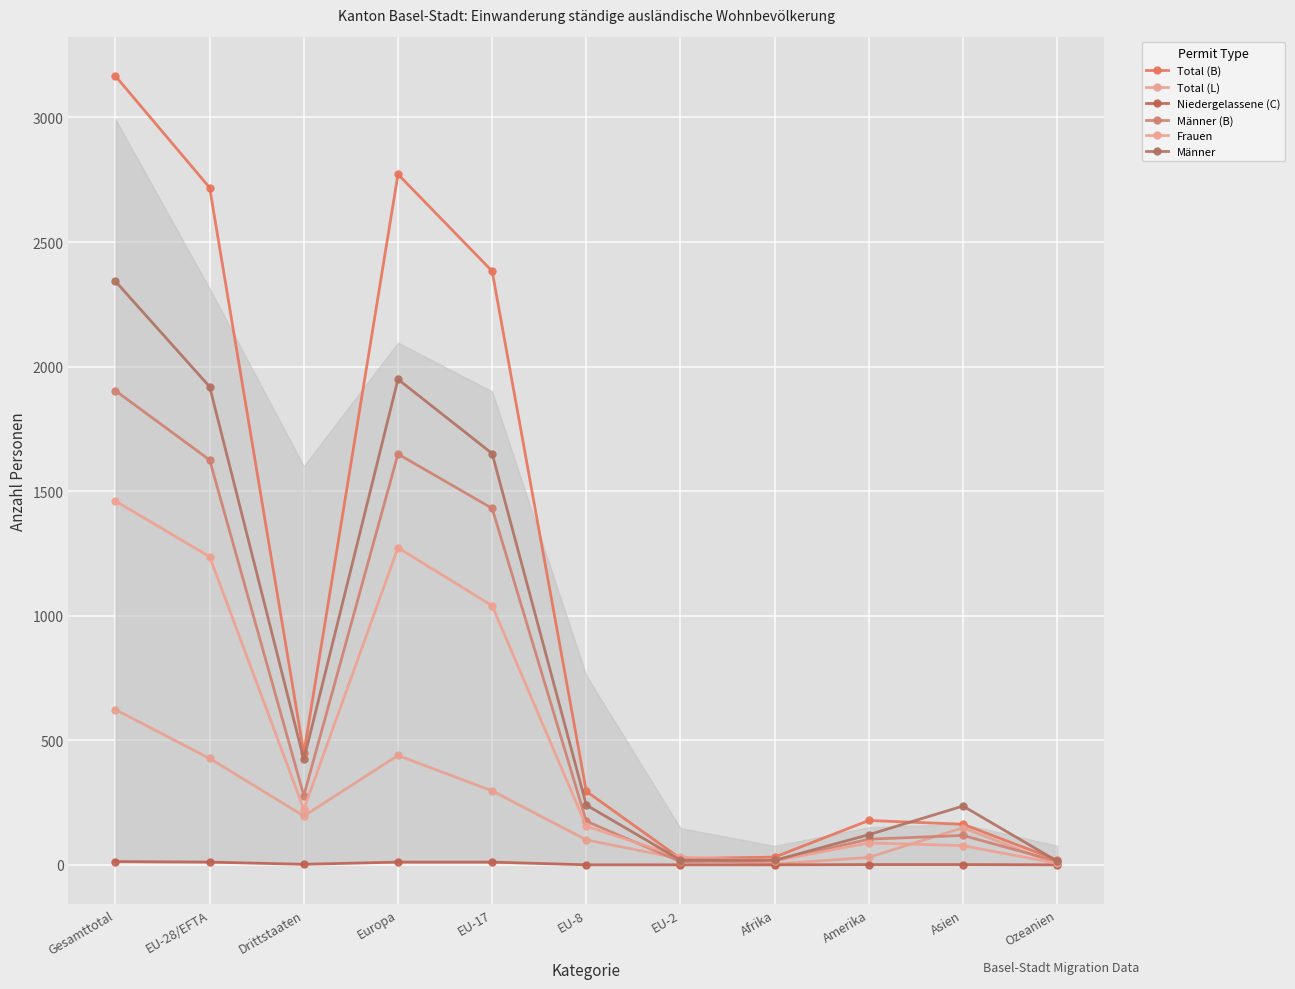

What is the difference between the maximum and minimum values in the Männer (B) series?

1890